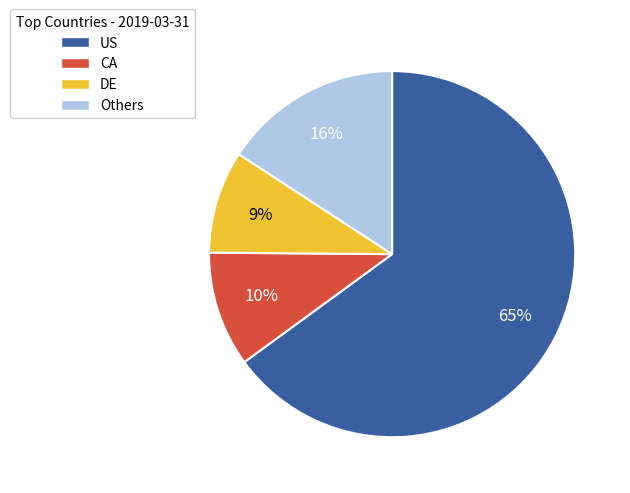

Which has a higher value, Others or US?

US